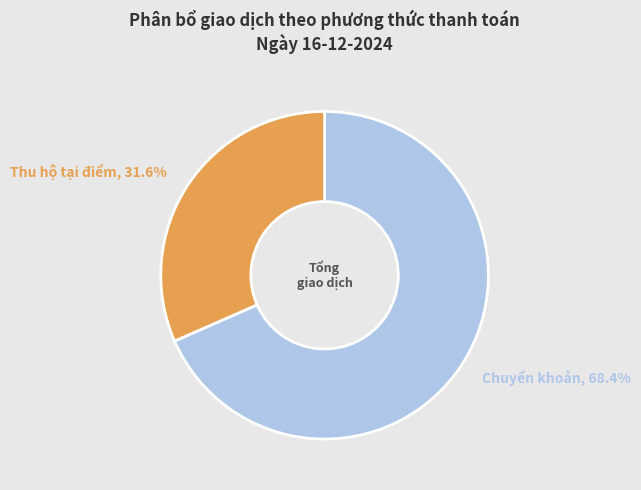

Which category has the smallest portion of the pie?

Thu hộ tại điểm